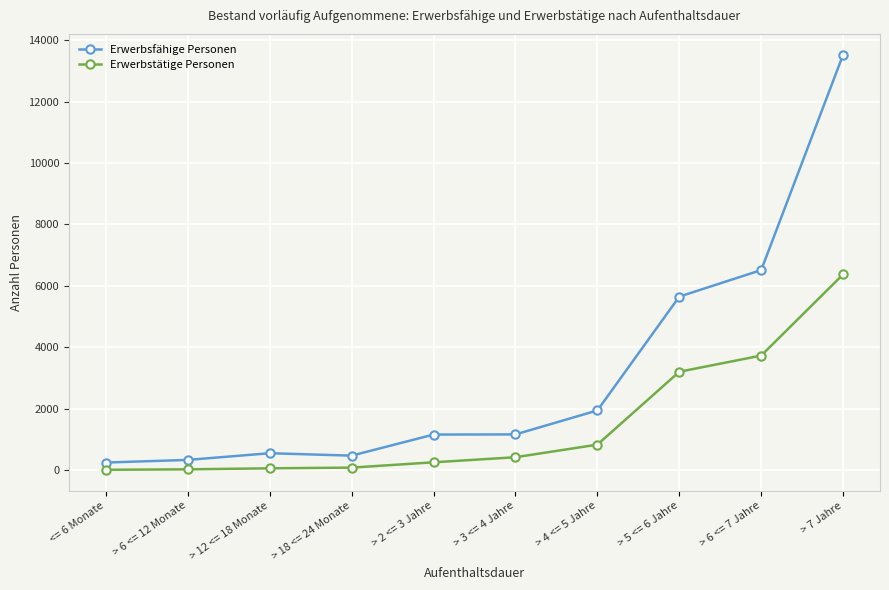

What is the highest value of the Erwerbstätige Personen series?

6373